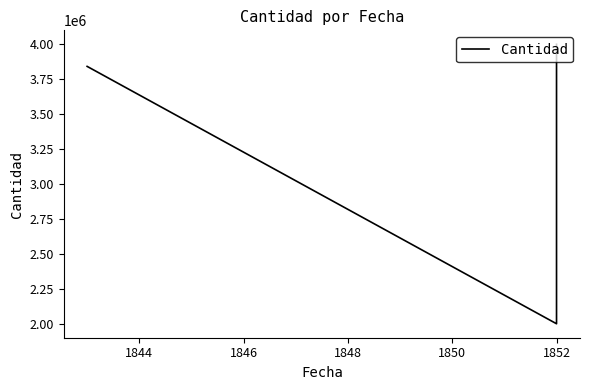

Reading right to left, list all the values displayed in this chart.

4000000	2000000	3841957